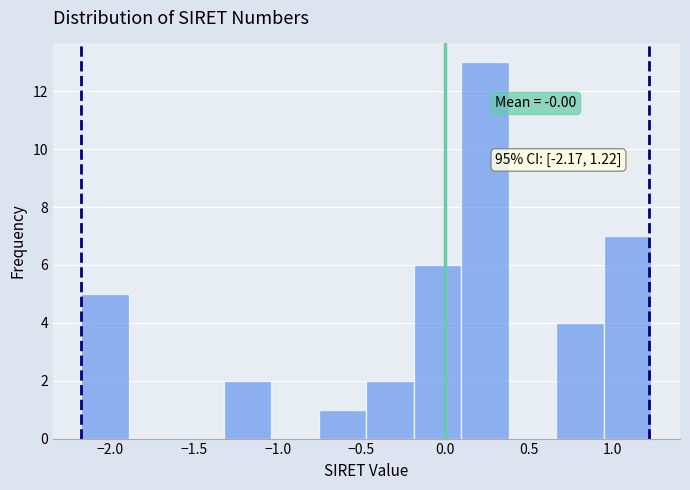

Over which range of the x-axis is the bar tallest?

0.10 to 0.40